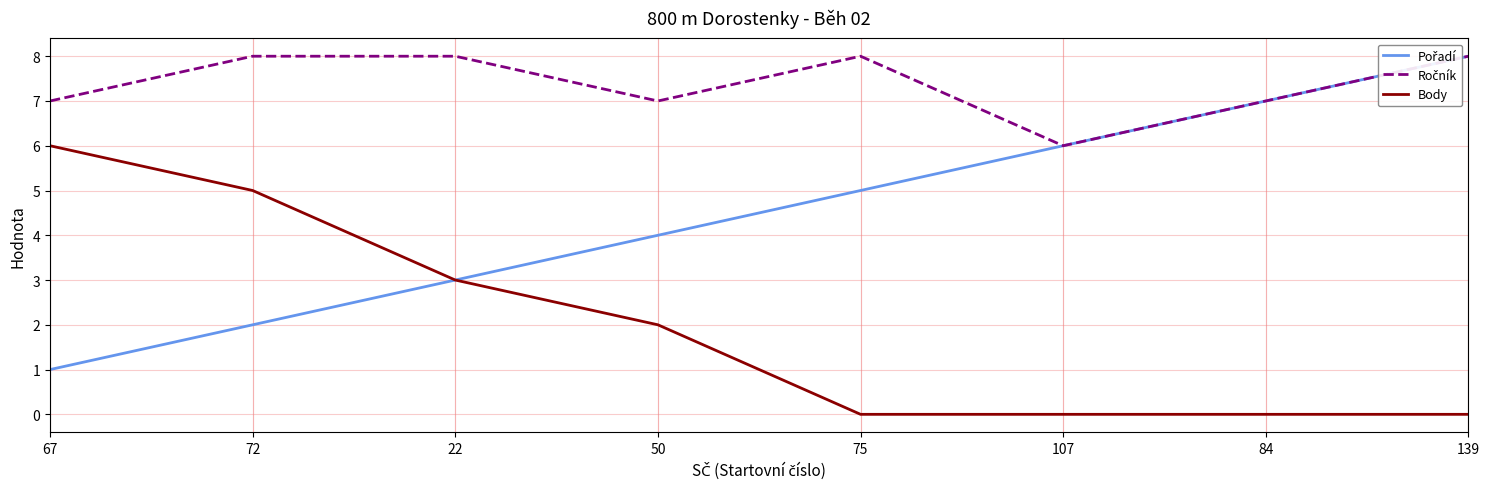

Does the chart have visible grid lines?

Yes